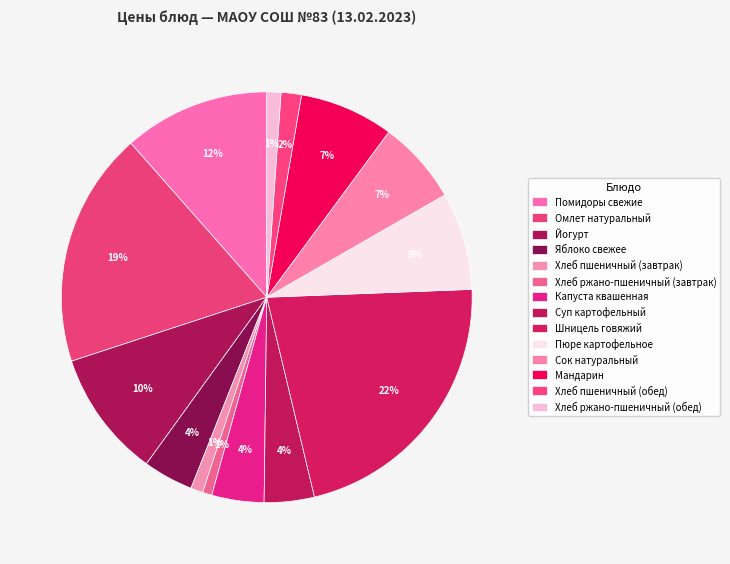

Which category has the biggest portion of the pie?

Шницель говяжий